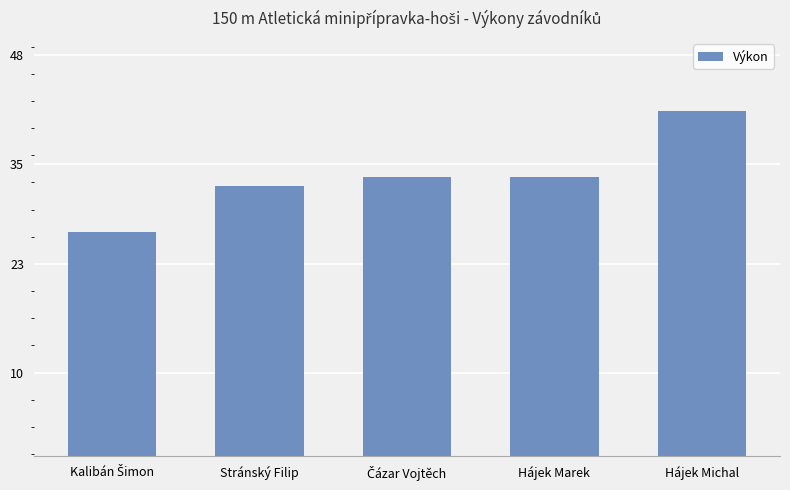

How many bars are there in total?

5